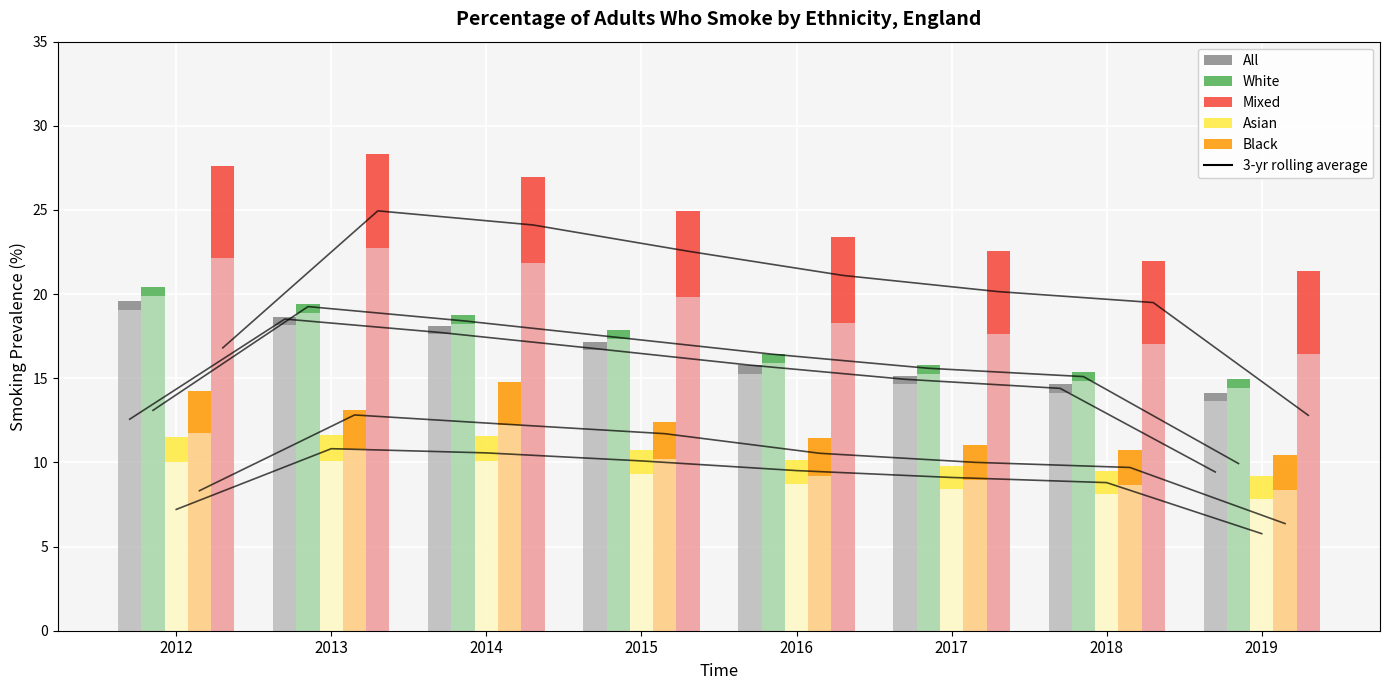

How many series are shown in this chart?

5